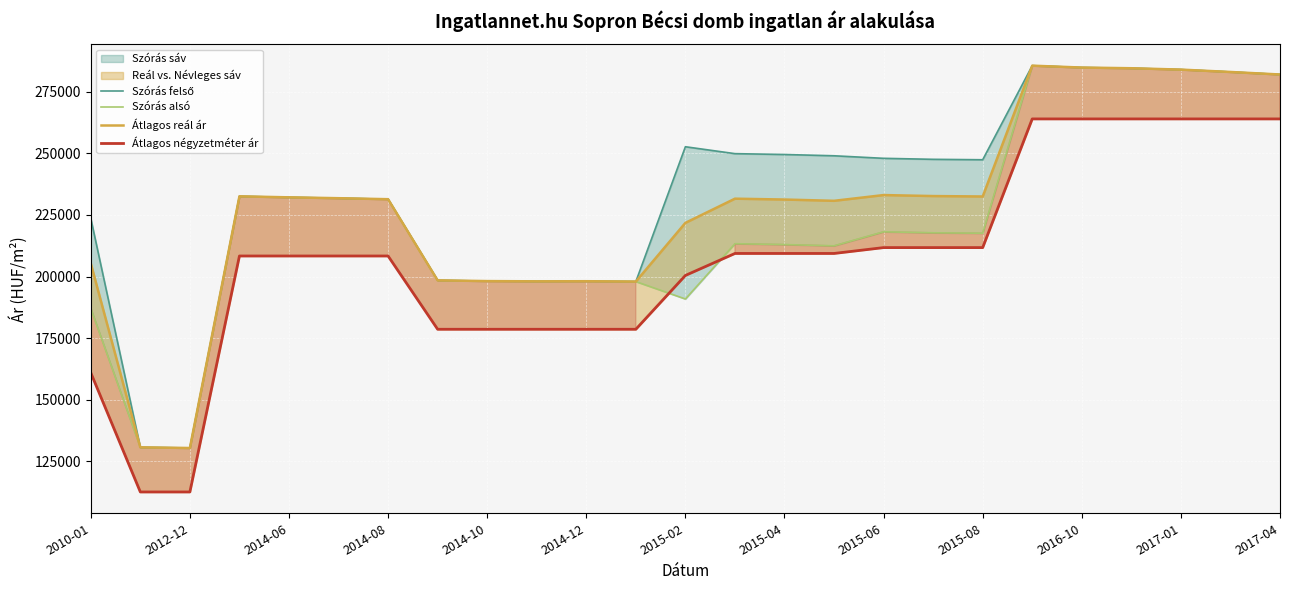

Rank the series at 19 from highest to lowest value.

Szórás felső határ line, Szórás alsó határ line, Átlagos reál ár, Átlagos négyzetméter ár